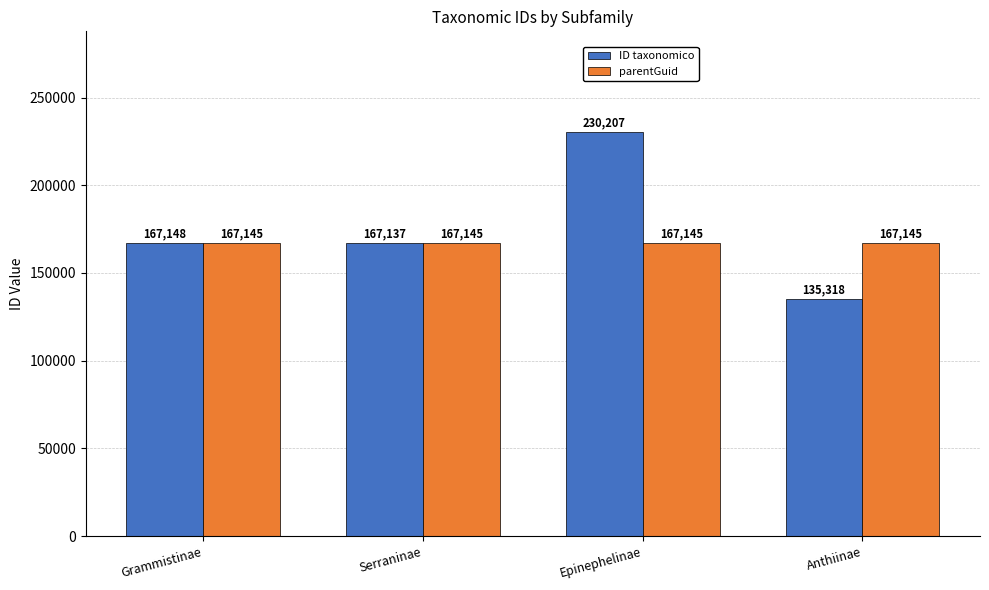

Which label corresponds to the largest value in the chart?

Epinephelinae